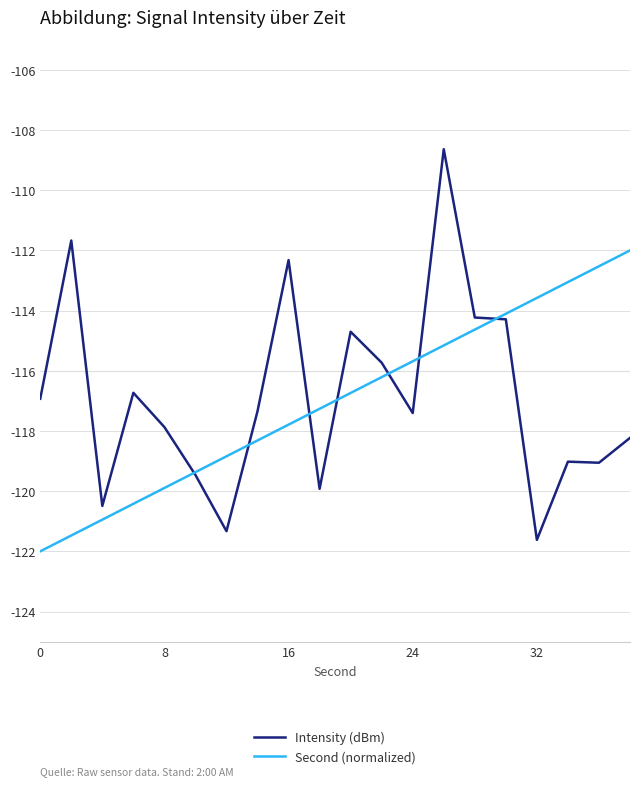

Which series has the largest range (max minus min)?

Intensity (dBm)